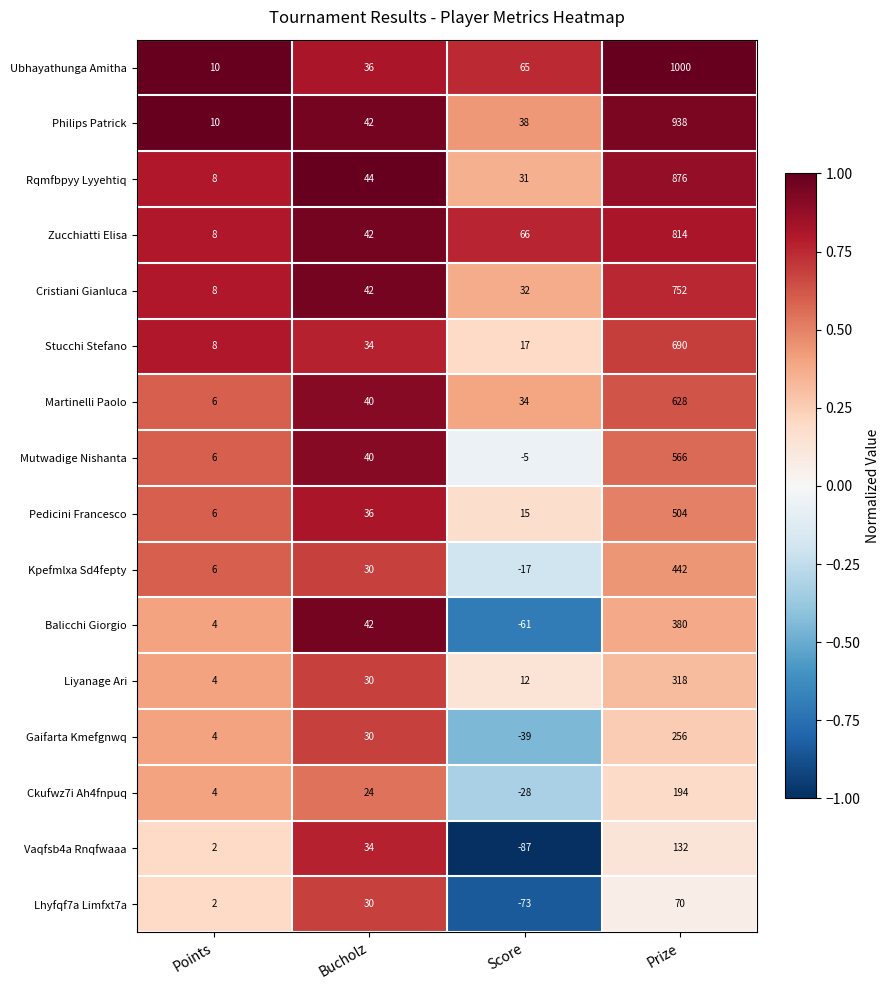

The Pedicini Francesco series shows 54 at Bucholz. True or false?

False